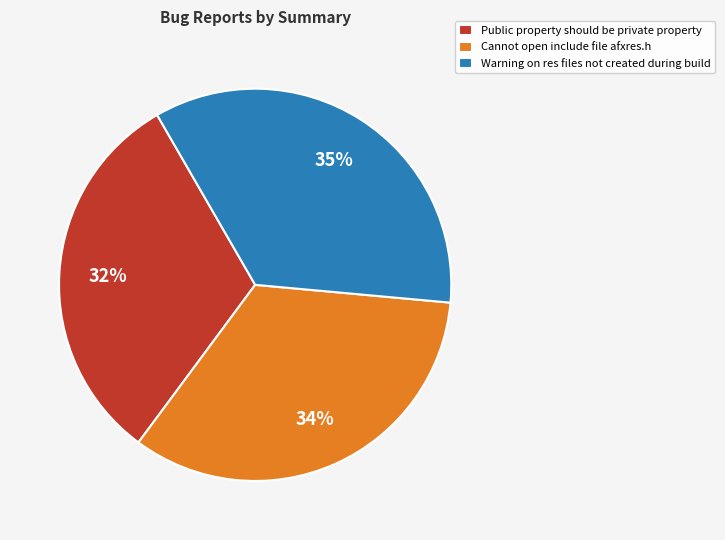

To the nearest percent, what percentage of the pie is Public property should be private property?

32%